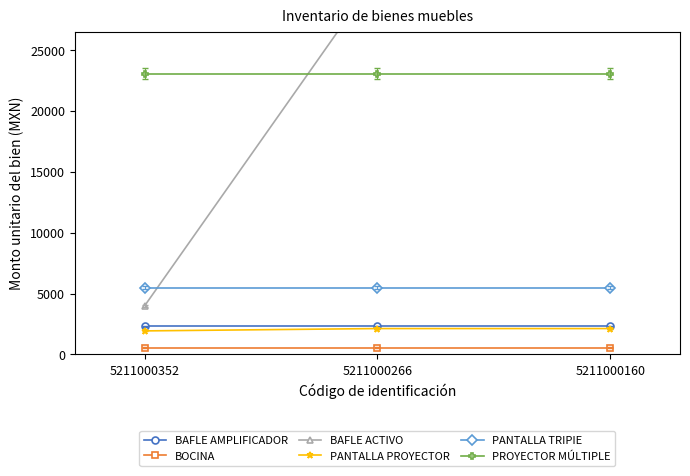

What is the minimum value shown in the chart?

563.5